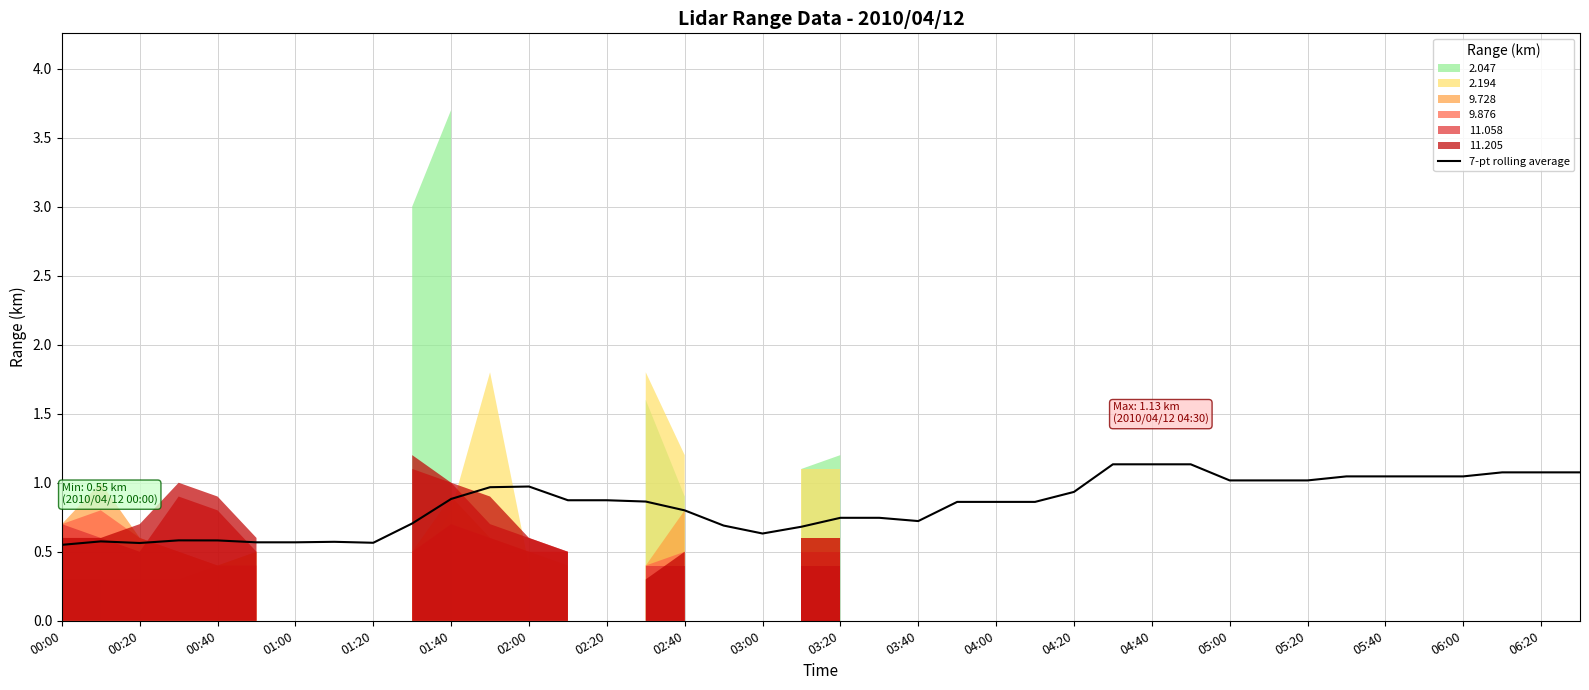

What is the difference between the maximum and second lowest values?

0.6